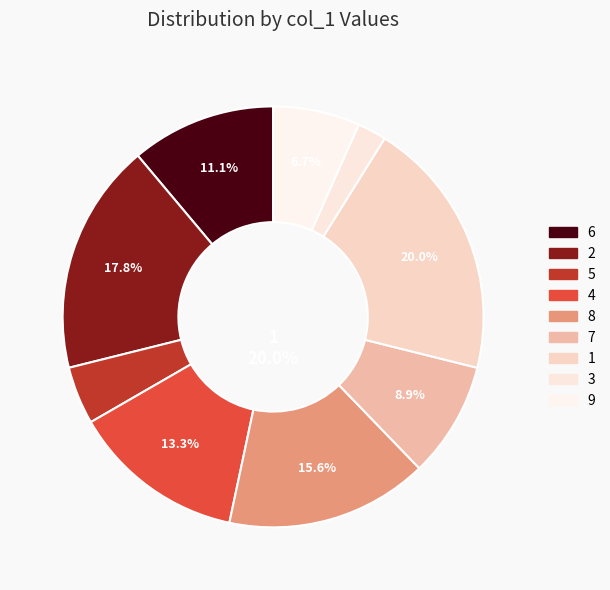

What is the change in value from 8 to 9?

-4